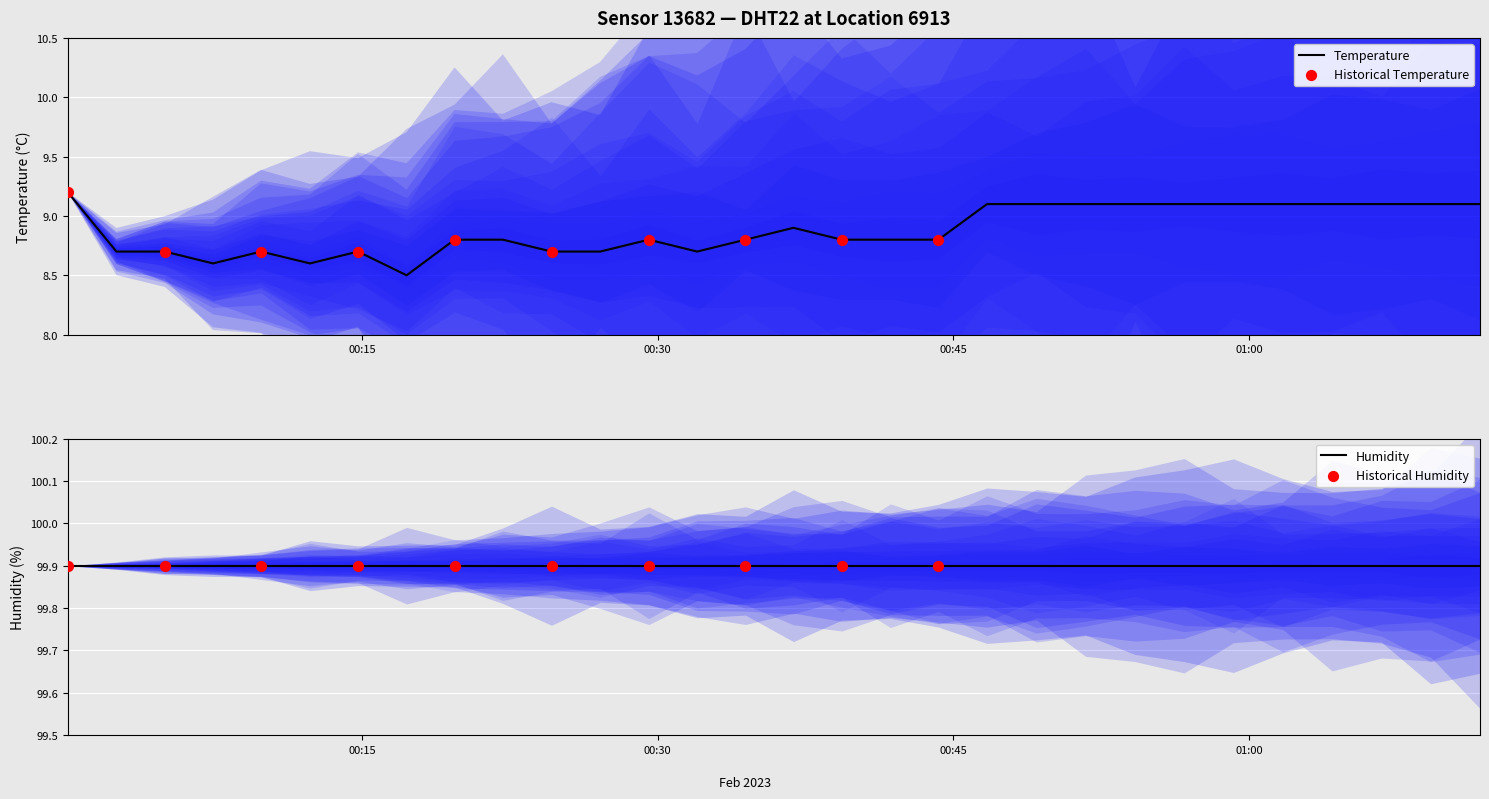

Which series has the largest total across all categories?

humidity